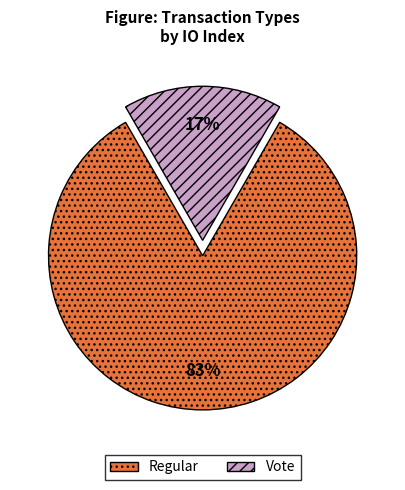

What is the majority slice?

Regular